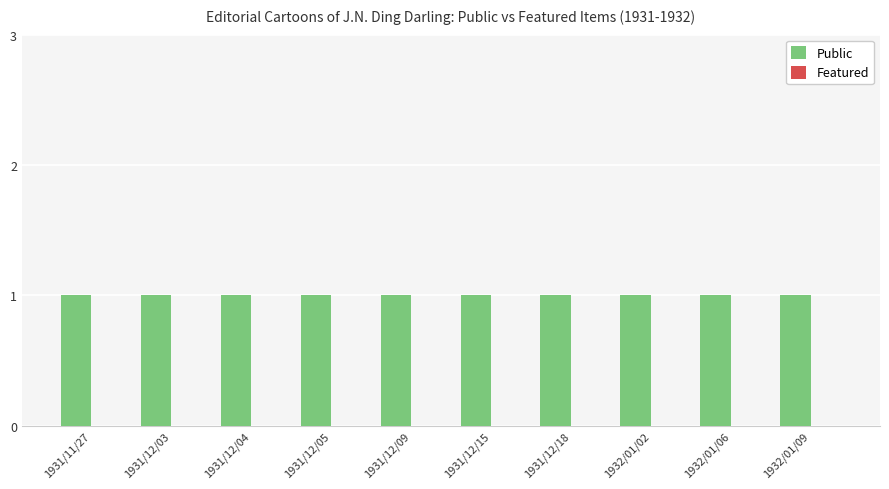

What is the label of the 7th bar from the left?

1931/12/18